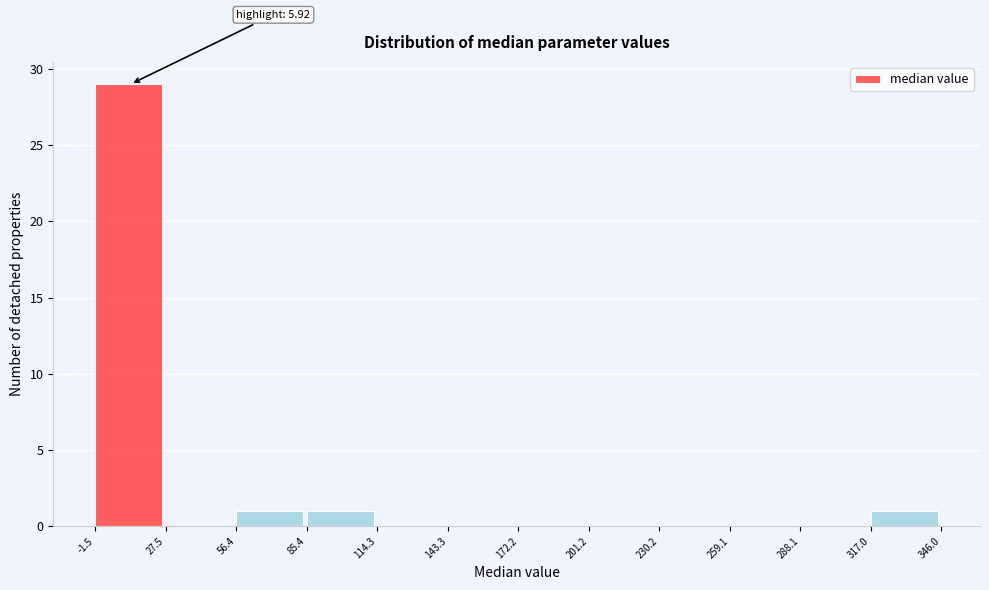

Over which range of the x-axis is the bar tallest?

-1.5 to 27.5